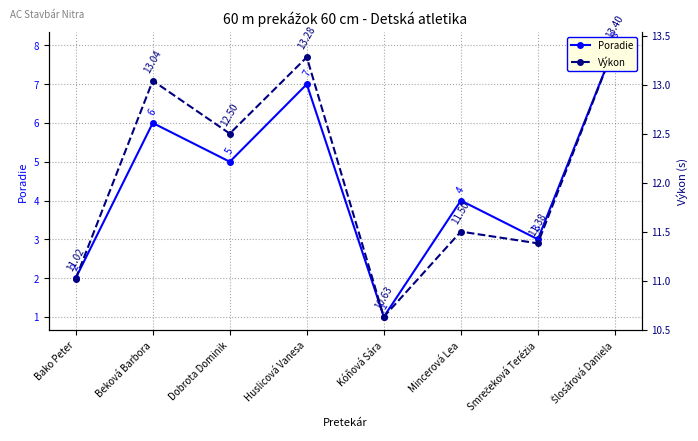

Reading right to left, transcribe all the data shown in this chart.

Poradie: 8.0	3.0	4.0	1.0	7.0	5.0	6.0	2.0
Výkon: 13.4	11.4	11.5	10.6	13.3	12.5	13.0	11.0